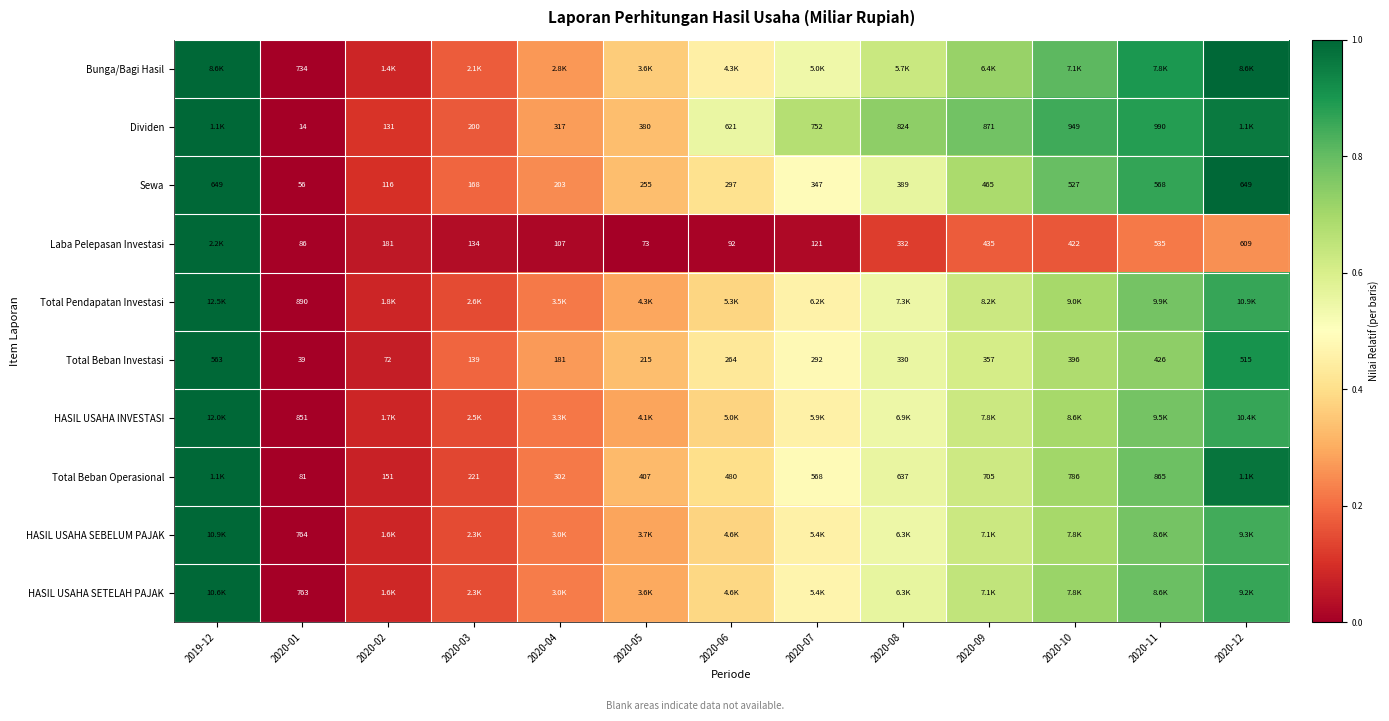

Which category has the highest value in the HASIL USAHA SEBELUM PAJAK series?

2019-12